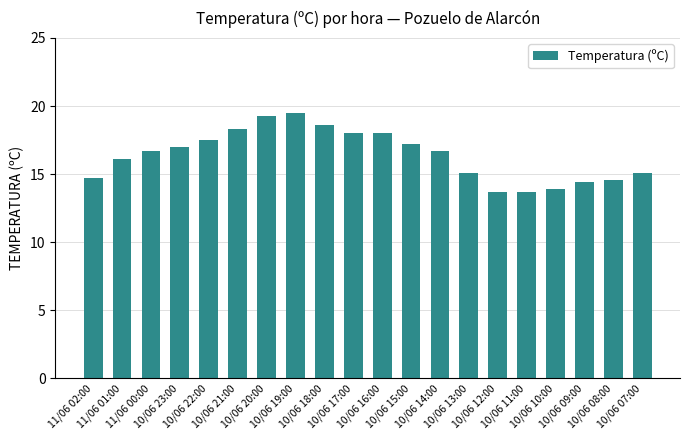

What is the minimum value shown in the chart?

13.7